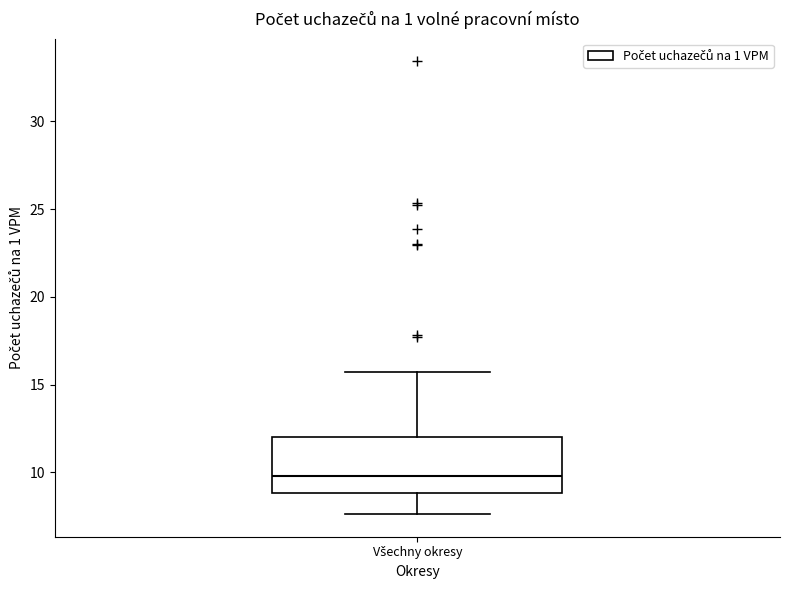

Transcribe this box plot: give where the median line is, the range the box spans, and where the two whiskers end, as read against the y-axis. The values are not printed on the chart, so give them approximately, as read against the axis.

median 10.0, box 9.0 to 12.0, whiskers 7.5 to 15.5